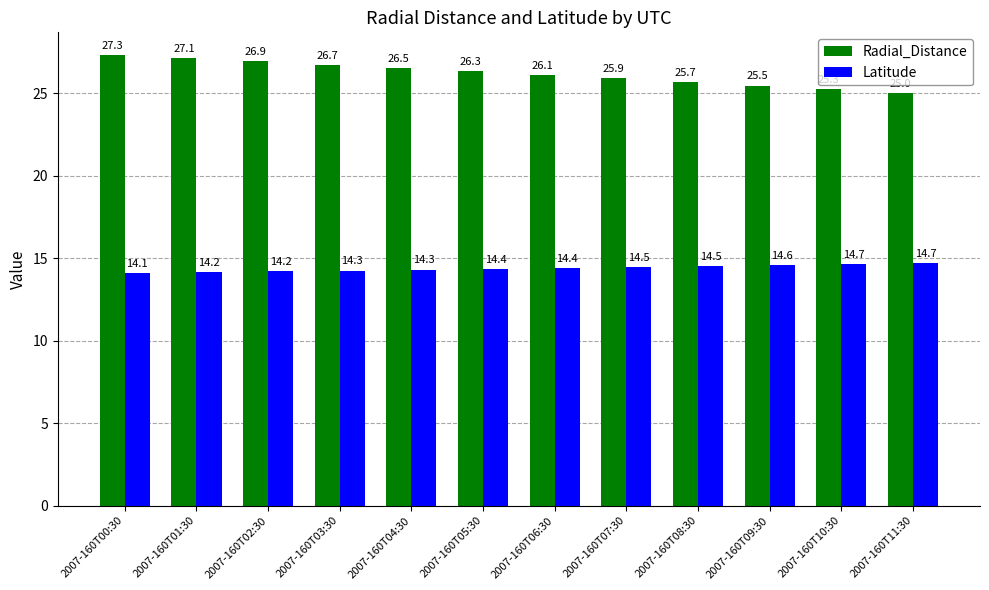

Reading left to right, list all the values displayed in this chart.

Radial_Distance: 27.3	27.1	26.9	26.7	26.5	26.3	26.1	25.9	25.7	25.5	25.3	25.0
Latitude: 14.1	14.2	14.2	14.3	14.3	14.4	14.4	14.5	14.5	14.6	14.7	14.7